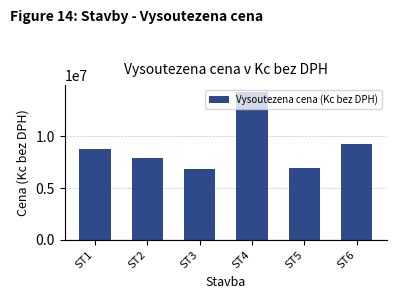

What is the greatest value displayed?

14256800